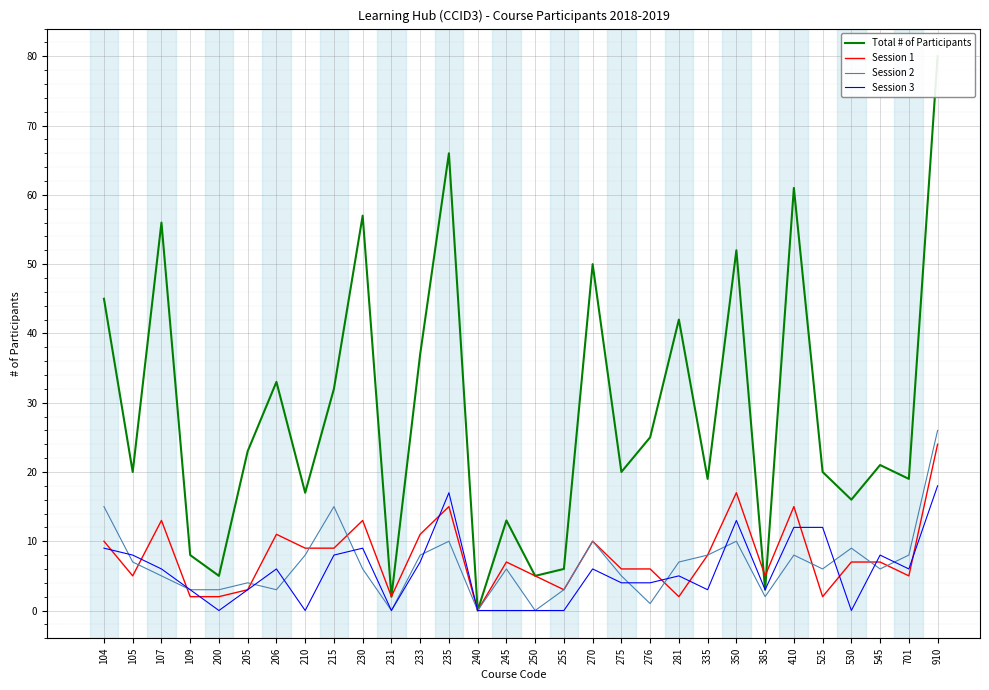

What is the sum of the Session 2 values at 230 and 105?

13